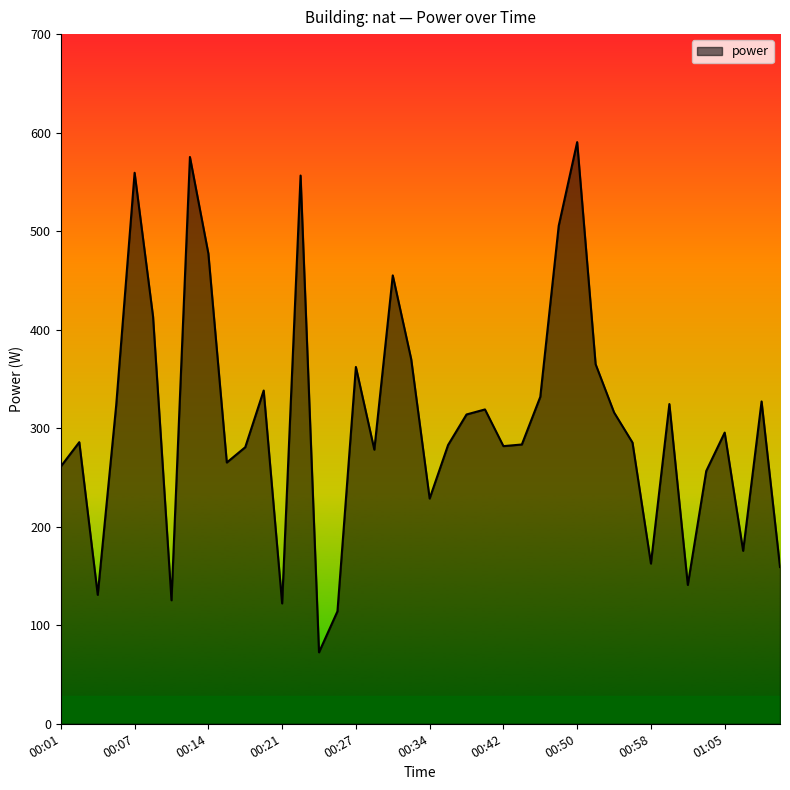

What is the smallest value displayed?

72.5